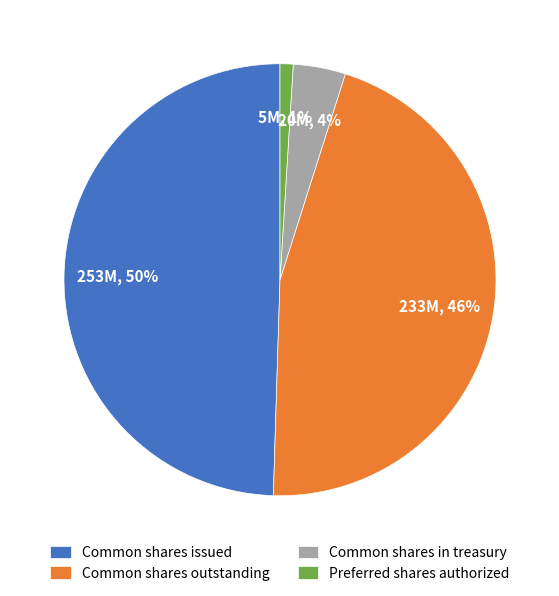

Do Common shares outstanding and Preferred shares authorized together represent more than half of the pie?

No